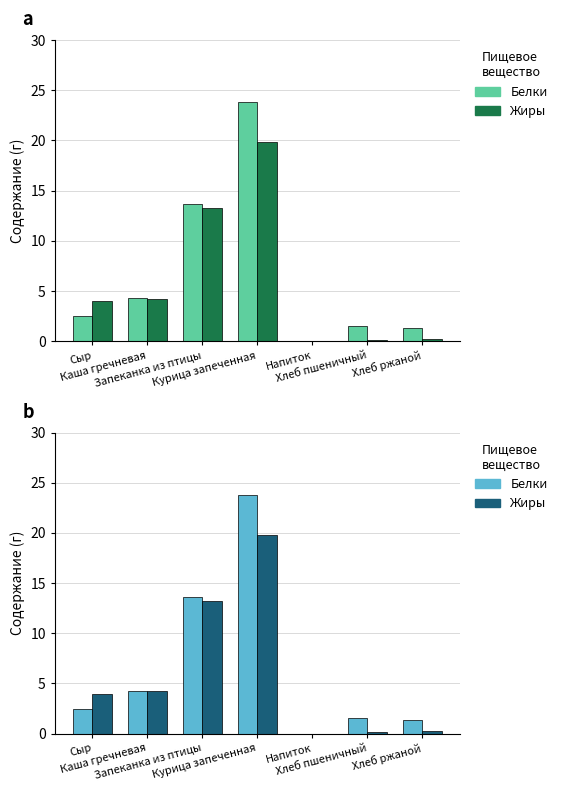

The Жиры series shows 0.0 at Напиток. True or false?

True